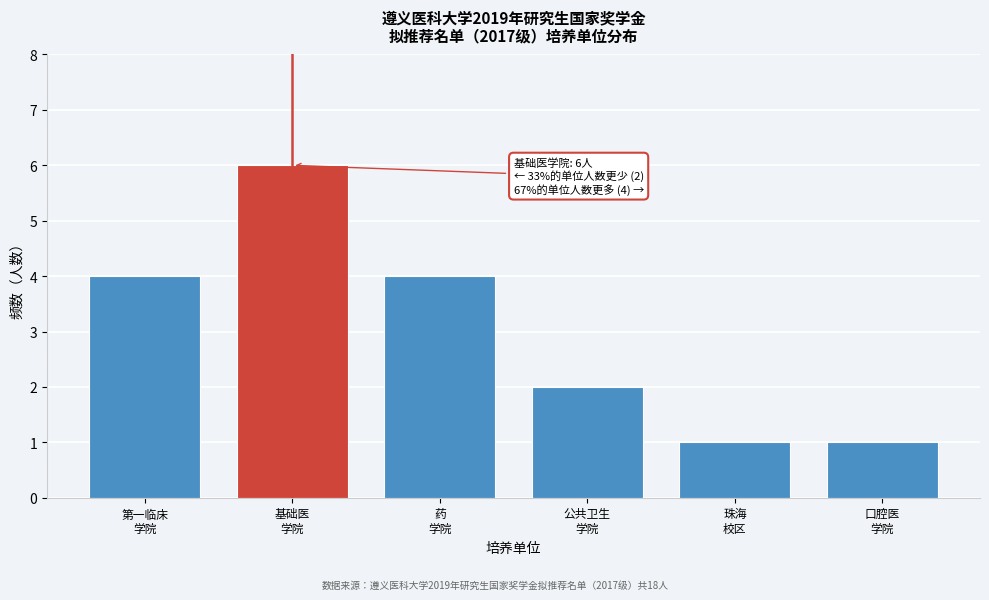

Reading left to right, list all the values displayed in this chart.

4	6	4	2	1	1